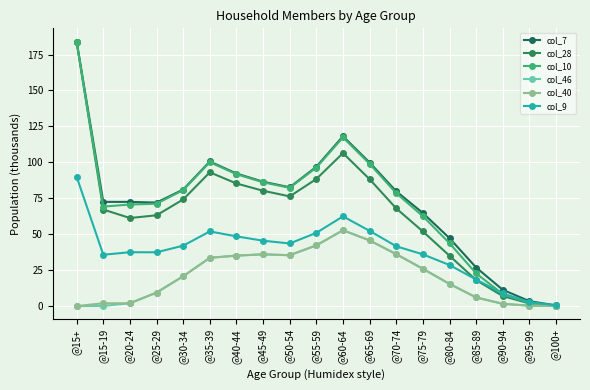

Is this an area chart (filled region under the line)?

No